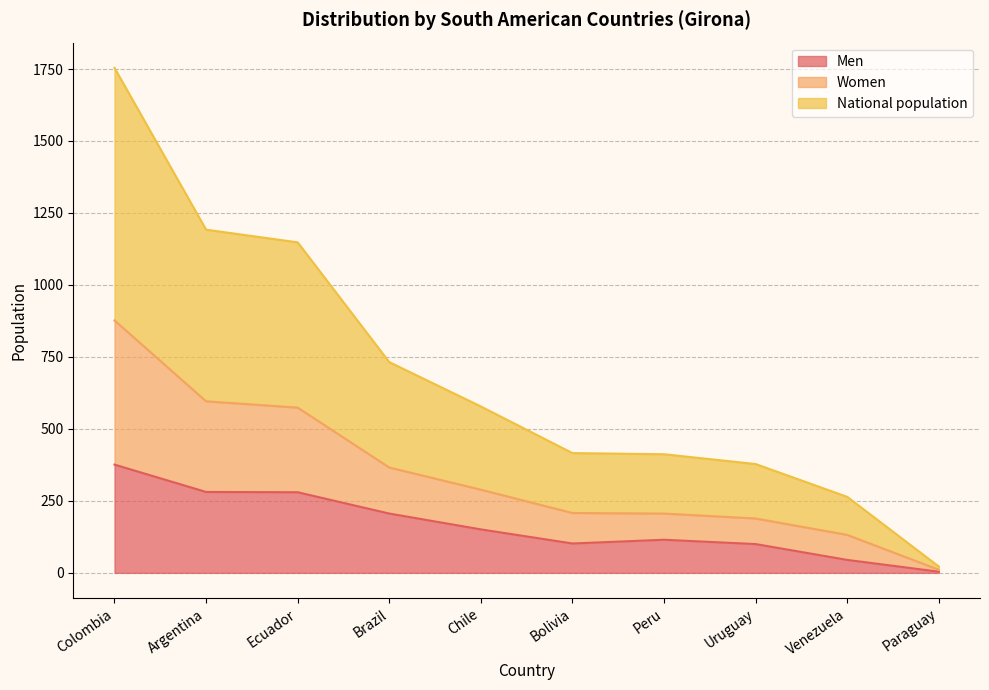

What position from the right is Bolivia?

5